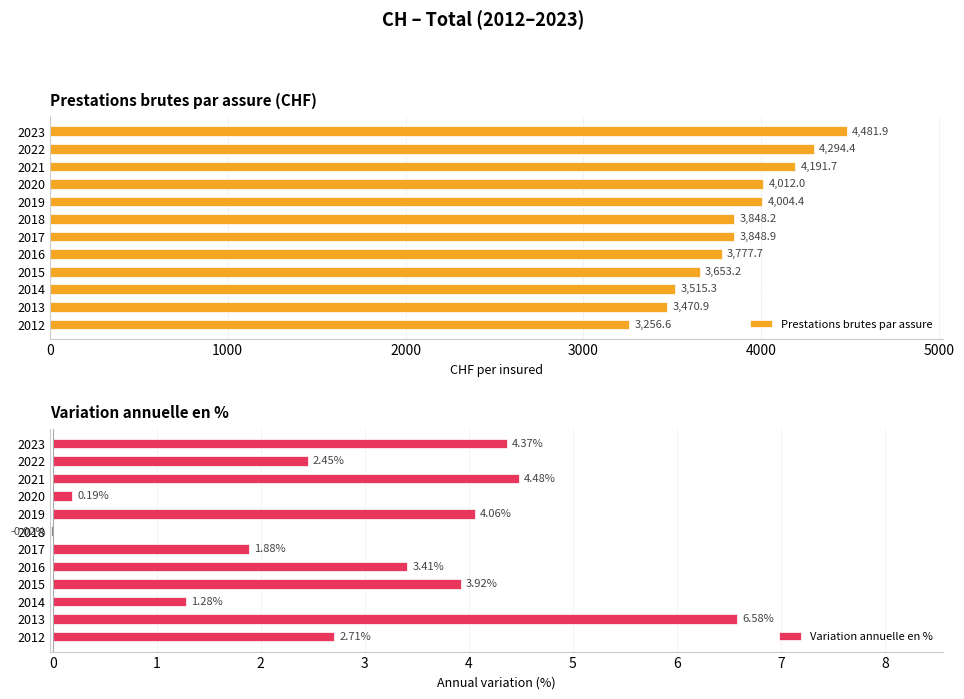

Rank the categories by Prestations brutes par assure value from lowest to highest.

2012, 2013, 2014, 2015, 2016, 2018, 2017, 2019, 2020, 2021, 2022, 2023